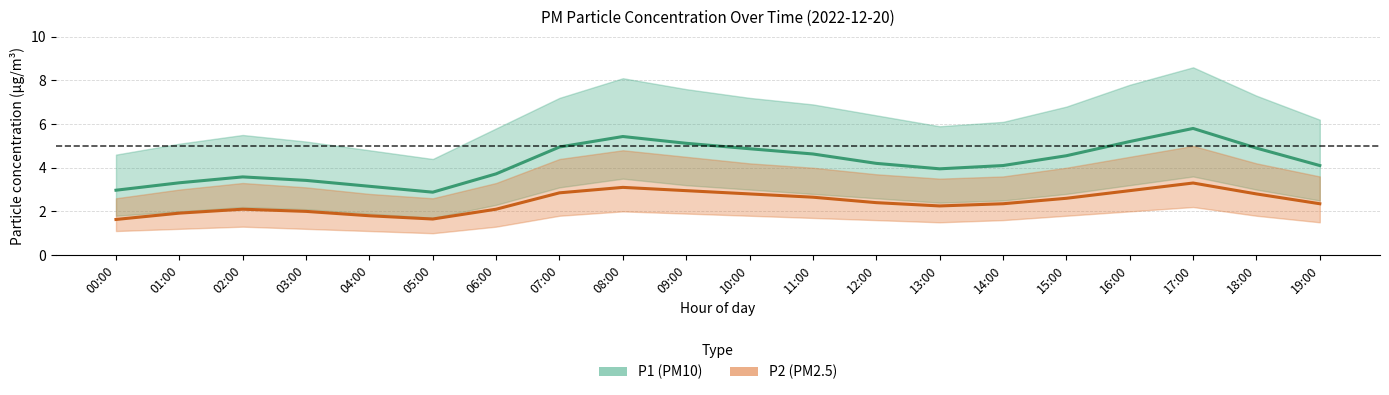

What is the difference between the P1 (PM10) values at 04:00 and 13:00?

0.8